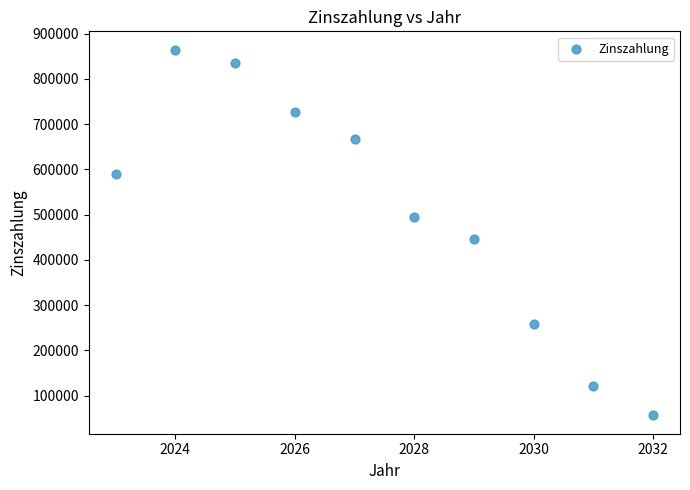

What is the average Y value?

506229.8